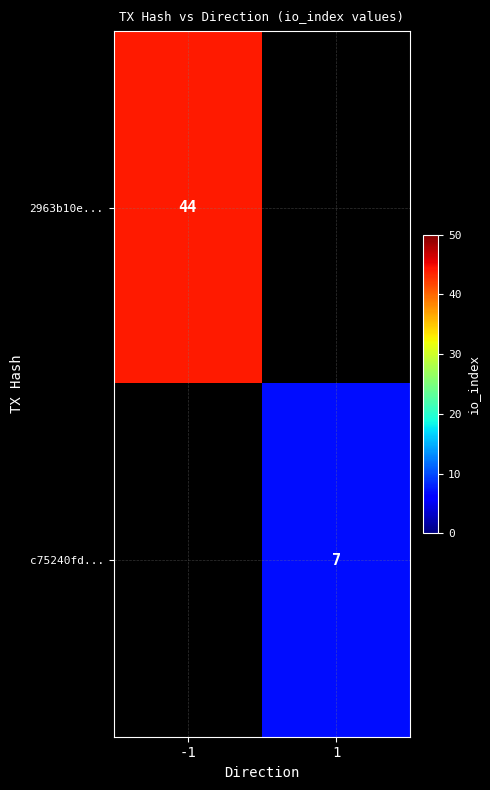

The c75240fd... series shows 7 at 1. True or false?

True